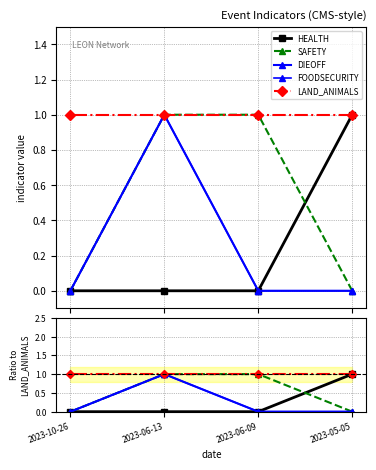

True or false: DIEOFF and LAND_ANIMALS cross at least once.

False